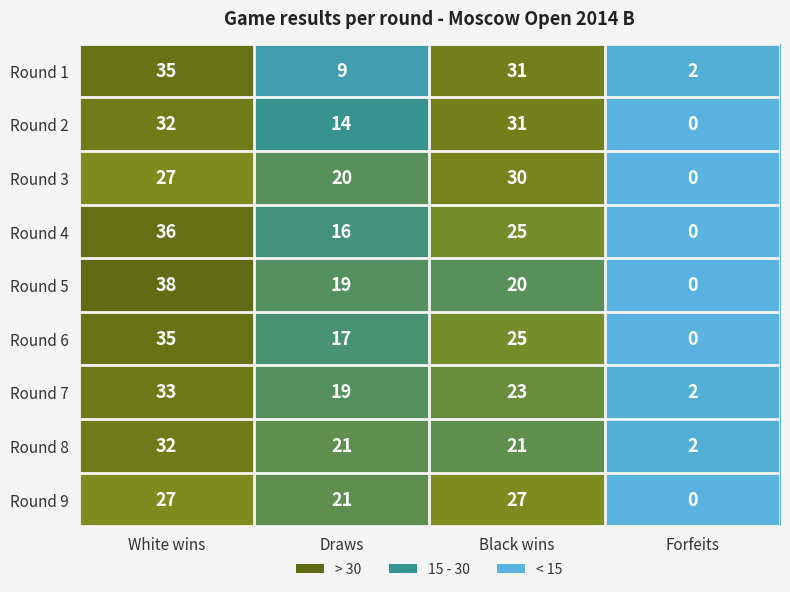

What is the total value across all series at Draws?

156